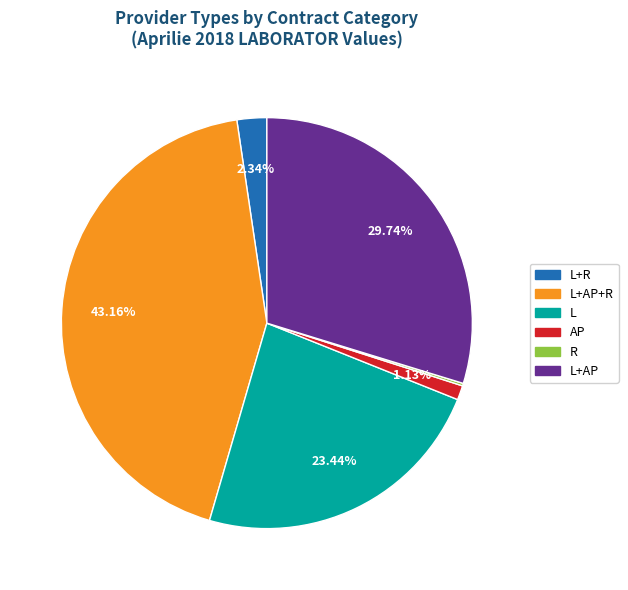

Does any single category account for the majority?

No